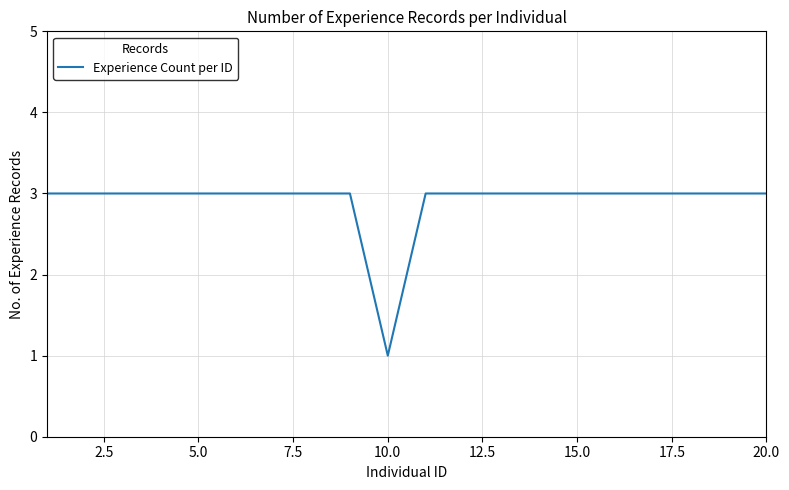

What is the greatest value displayed?

3